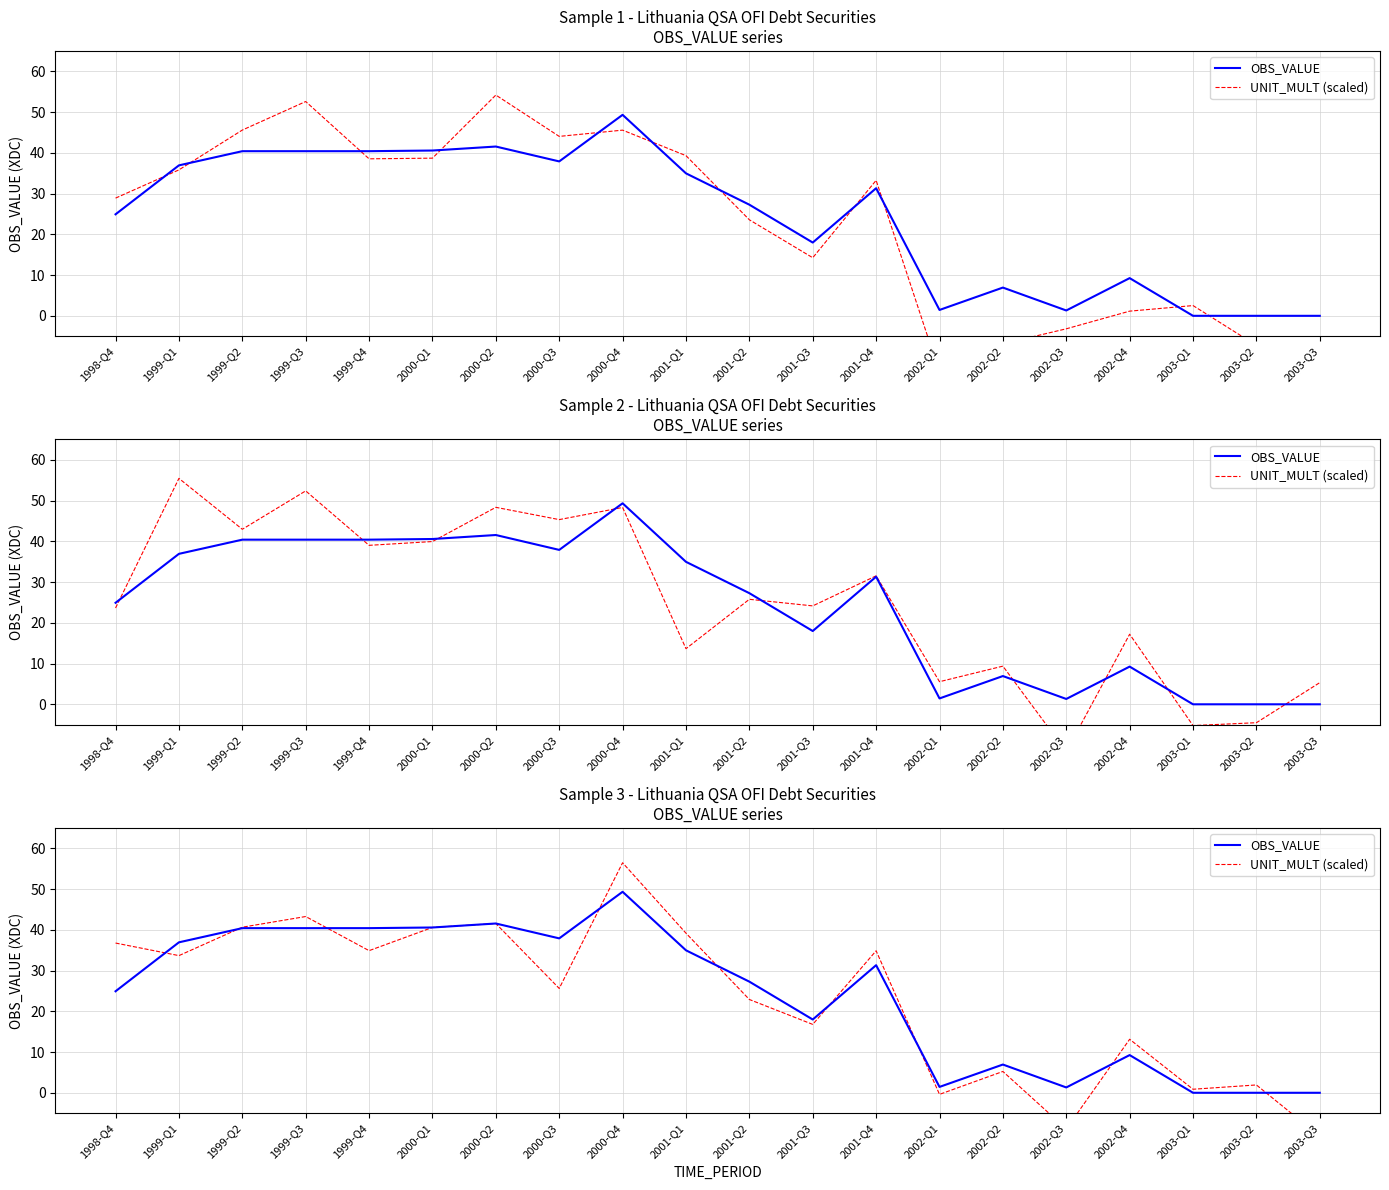

At which category does UNIT_MULT (scaled) reach its first local valley?

1999-Q1